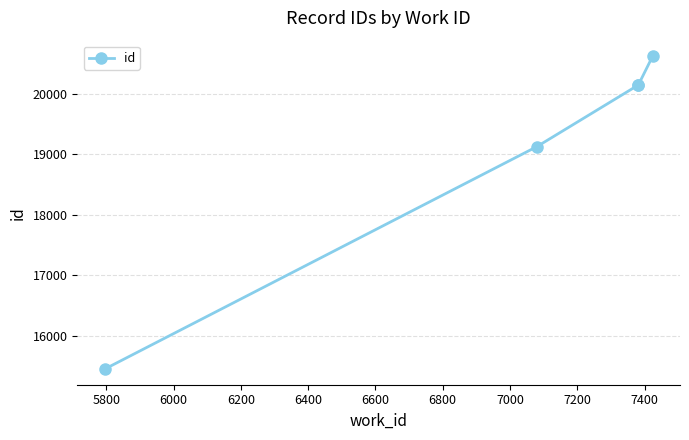

What is the value of the 1st point from the left?

15457